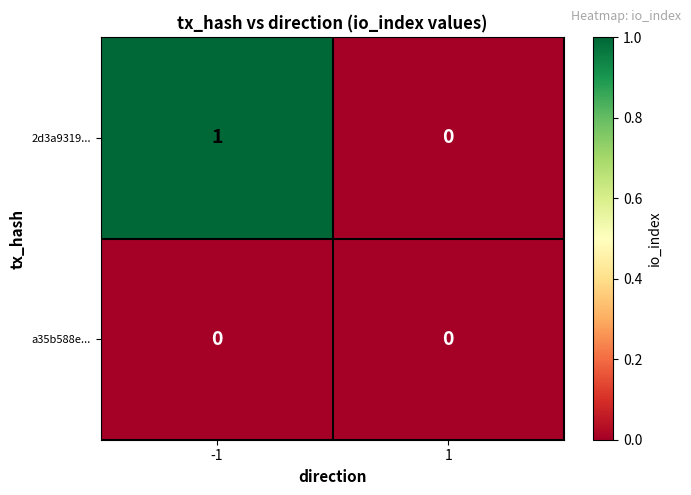

Reading right to left, extract all data points from this chart.

2d3a9319...: 0	1
a35b588e...: 0	0